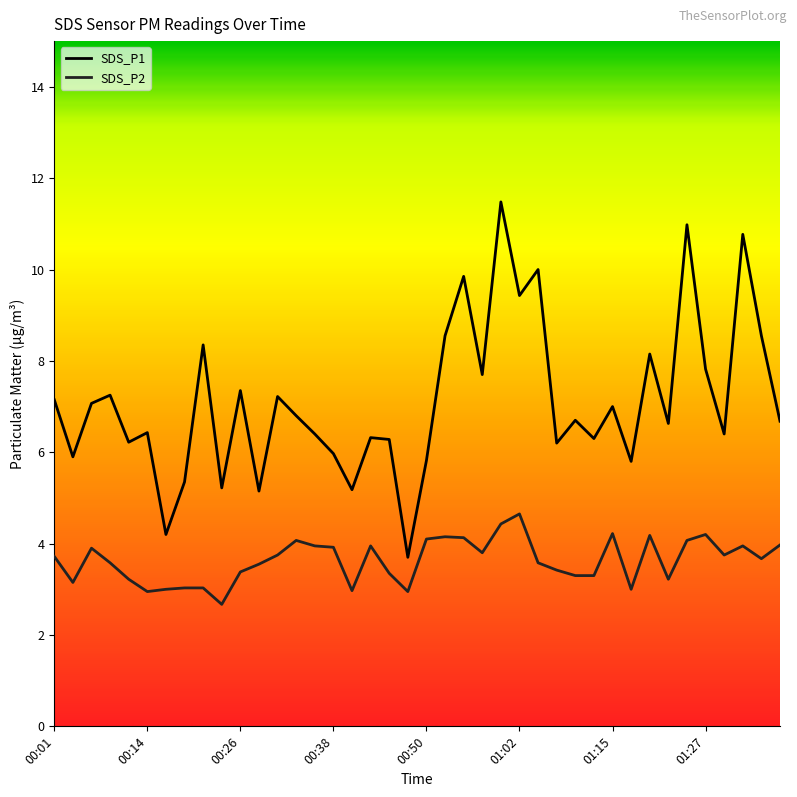

Does the chart display data point markers on the line(s)?

No